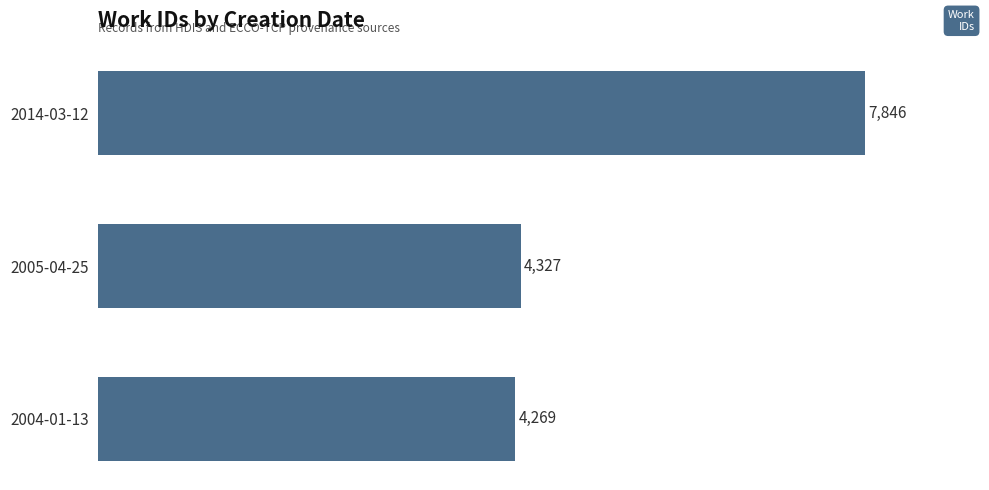

Rank the categories by value from highest to lowest.

2014-03-12, 2005-04-25, 2004-01-13